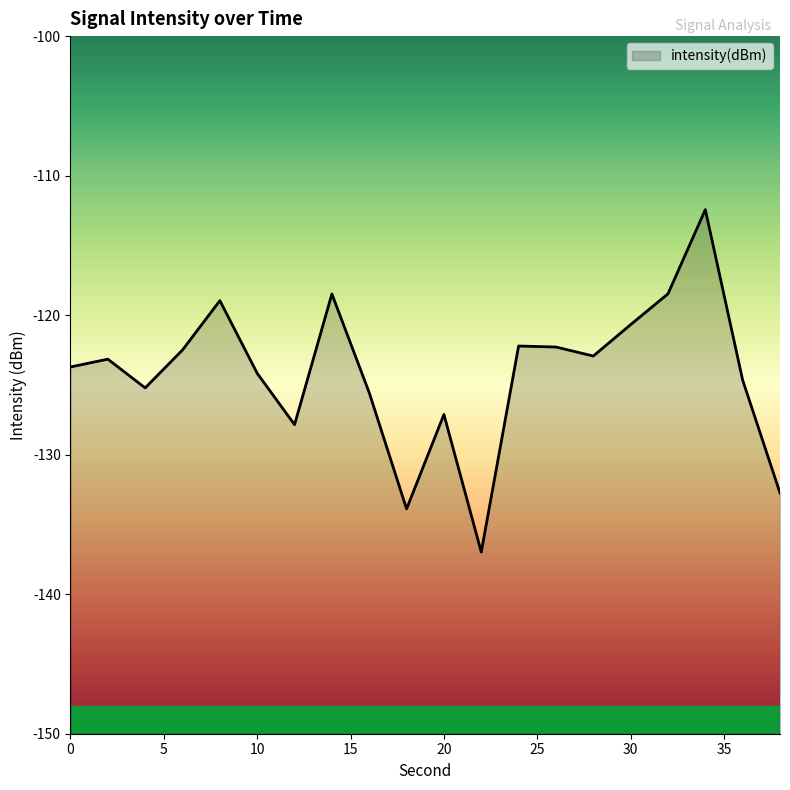

What is the change in value from 6 to 36?

-2.2